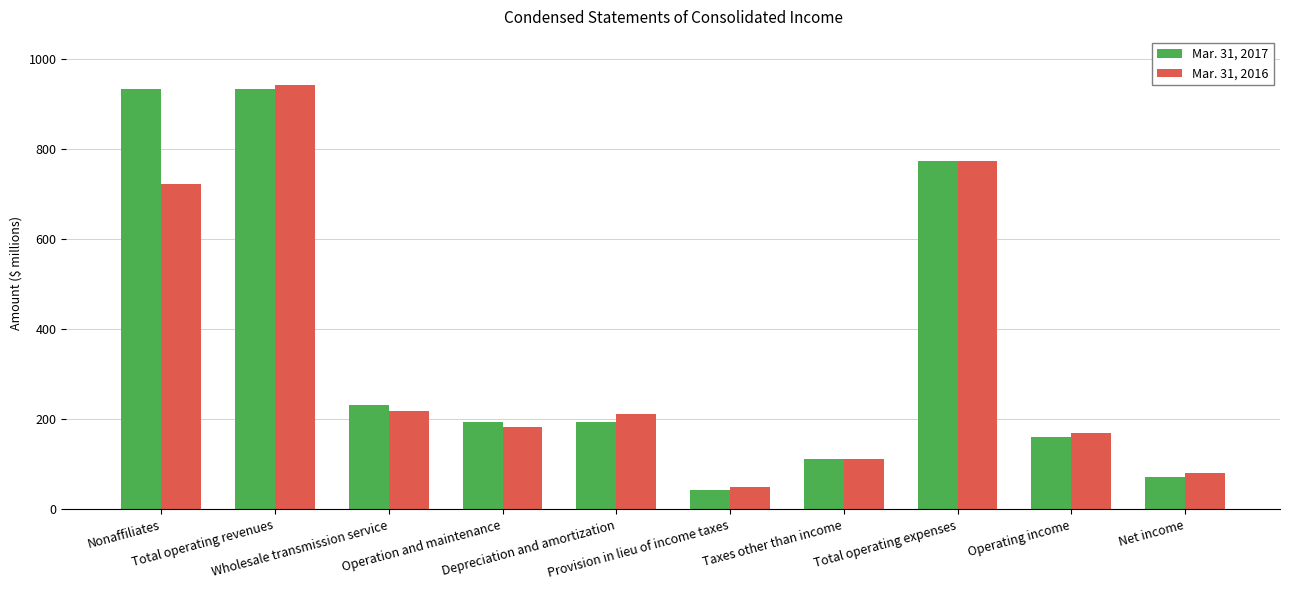

Rank the series by their maximum value, from highest to lowest.

Mar. 31, 2016, Mar. 31, 2017